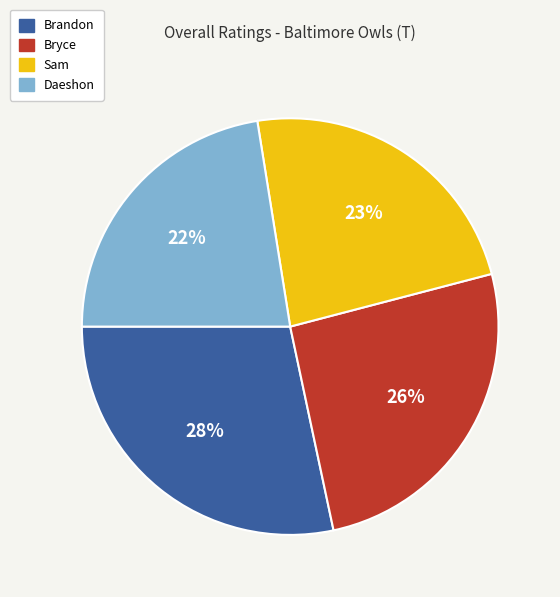

Is the sum of Bryce and Daeshon greater than half?

No